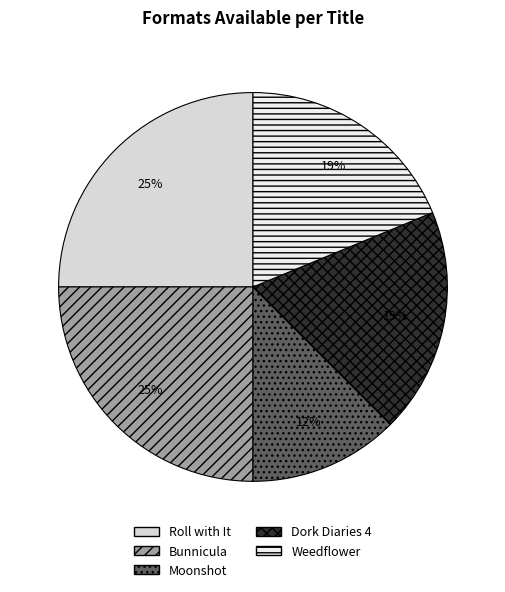

To the nearest percent, what percentage of the pie is Bunnicula?

25%